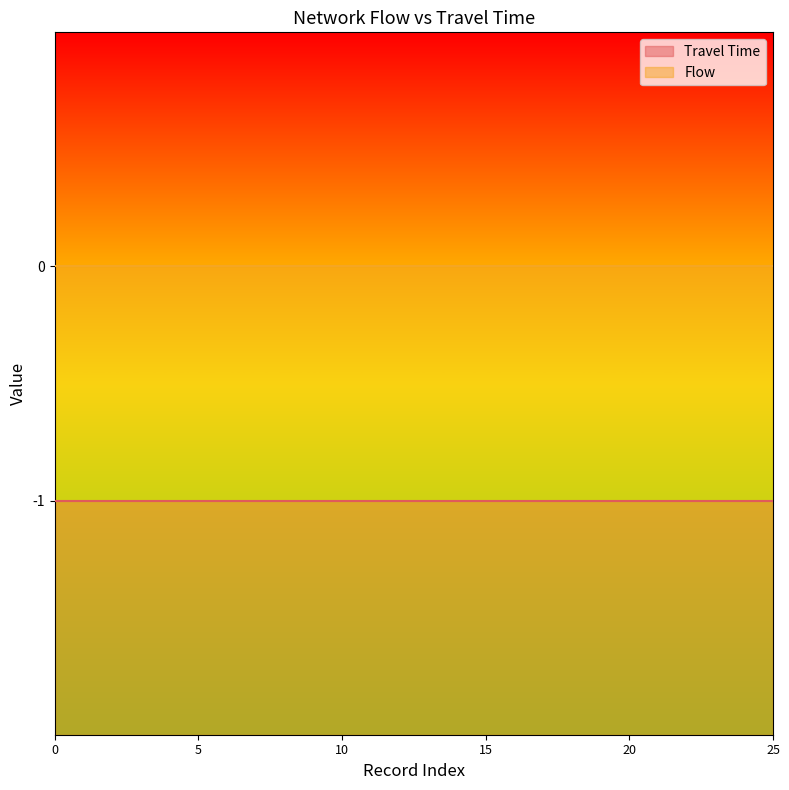

Reading left to right, extract all data points from this chart.

Travel Time: -1	-1	-1	-1	-1	-1	-1	-1	-1	-1	-1	-1	-1	-1	-1	-1	-1	-1	-1	-1	-1	-1	-1	-1	-1	-1
Flow: 0	0	0	0	0	0	0	0	0	0	0	0	0	0	0	0	0	0	0	0	0	0	0	0	0	0